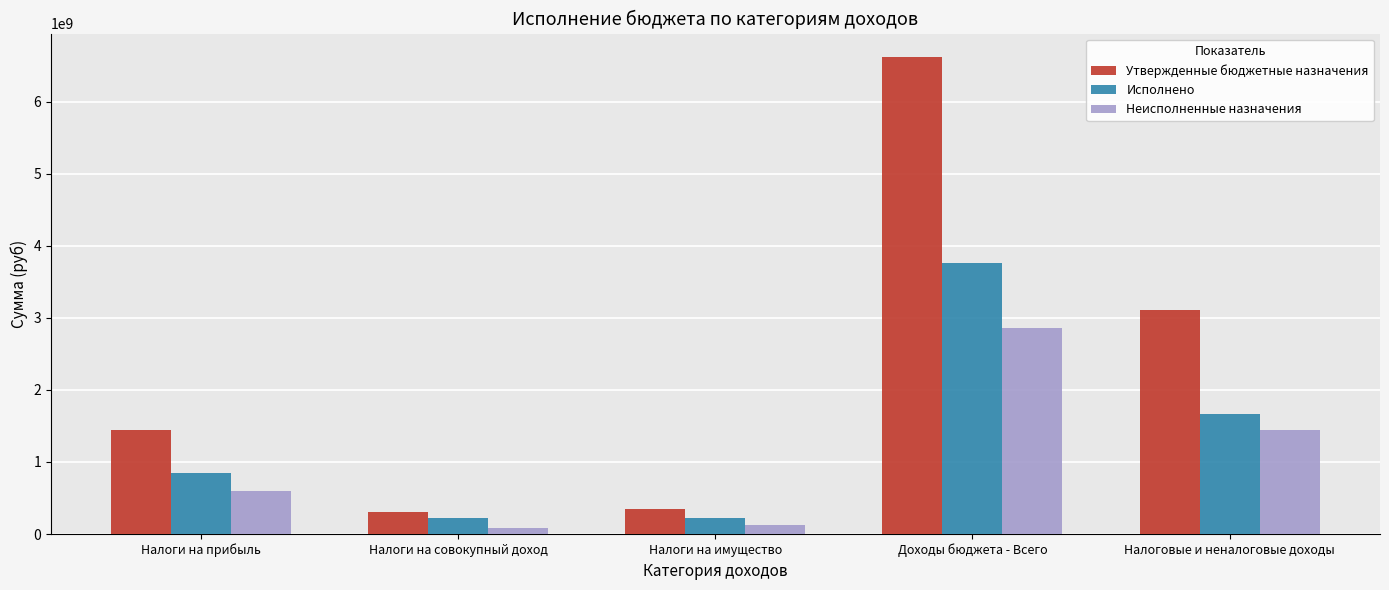

Does the chart contain any negative values?

No